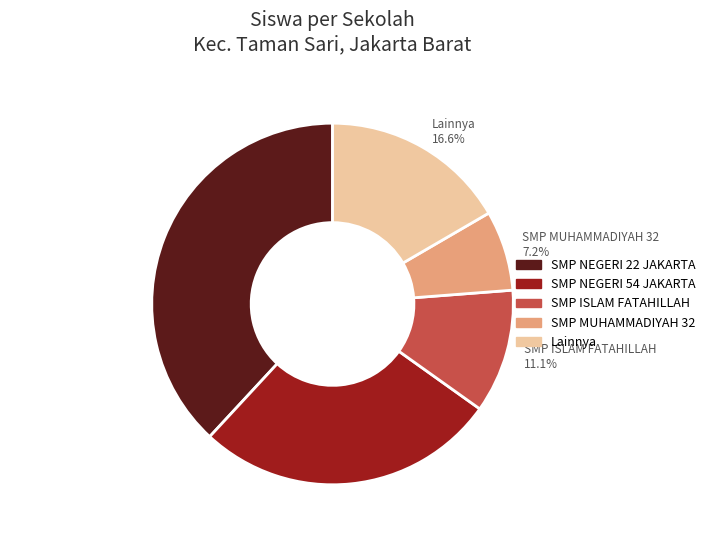

Rank the categories by value from lowest to highest.

SMP MUHAMMADIYAH 32, SMP ISLAM FATAHILLAH, Lainnya, SMP NEGERI 54 JAKARTA, SMP NEGERI 22 JAKARTA